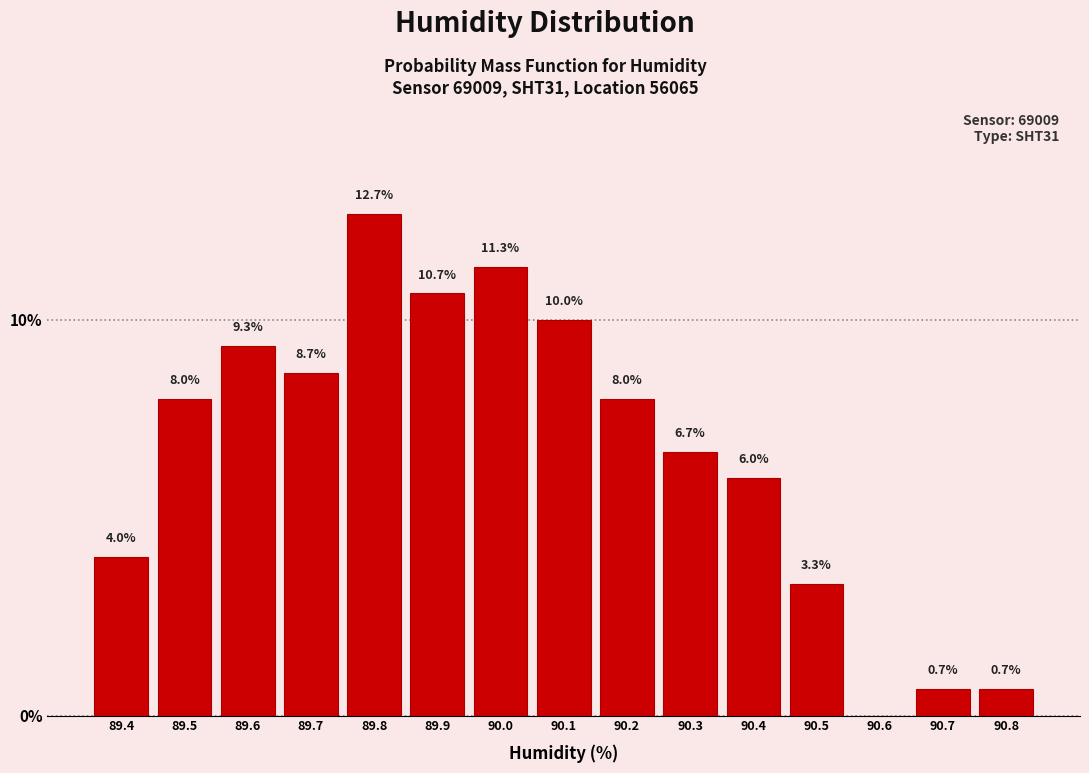

Reading right to left, extract all data points from this chart.

90.8=0.7	90.7=0.7	90.6=0.0	90.5=3.3	90.4=6.0	90.3=6.7	90.2=8.0	90.1=10.0	90.0=11.3	89.9=10.7	89.8=12.7	89.7=8.7	89.6=9.3	89.5=8.0	89.4=4.0